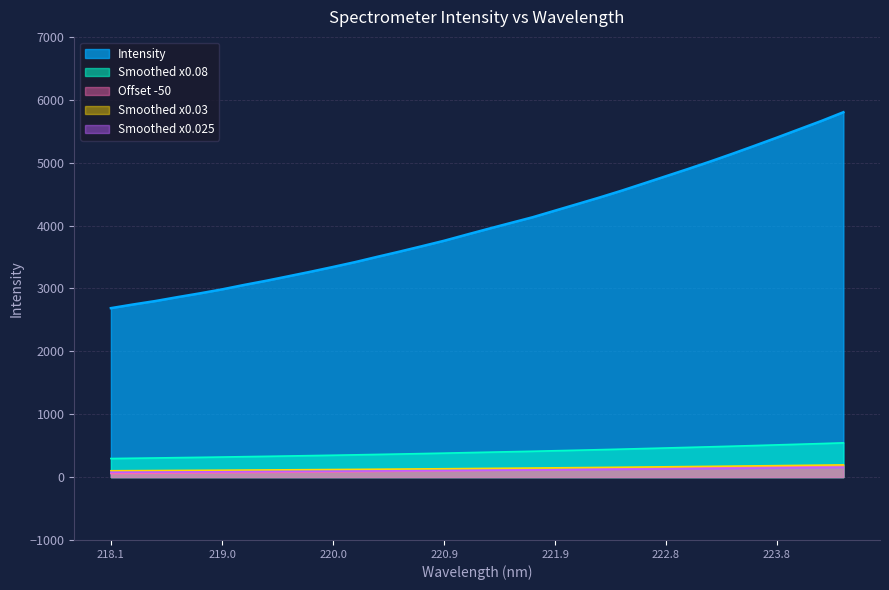

At which category does the chart reach its peak across all series?

224.3616